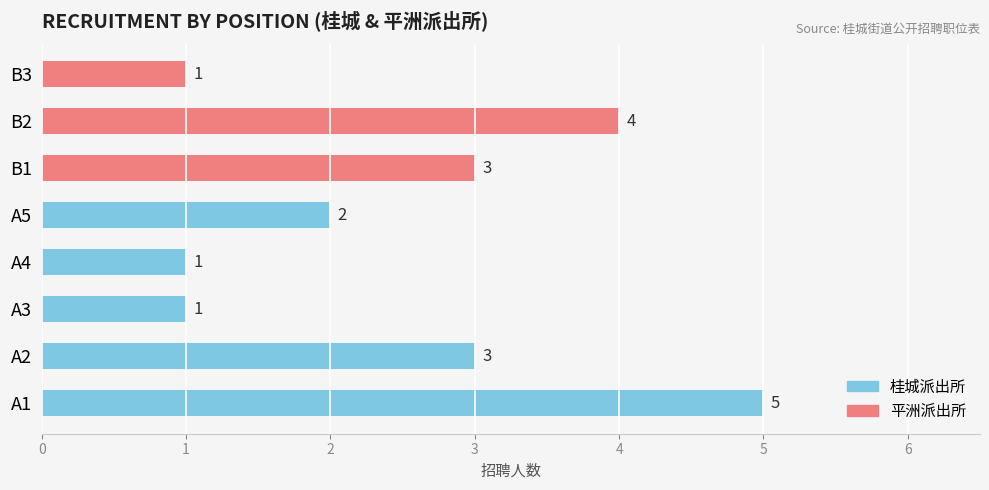

What is the difference between the maximum and minimum values?

4